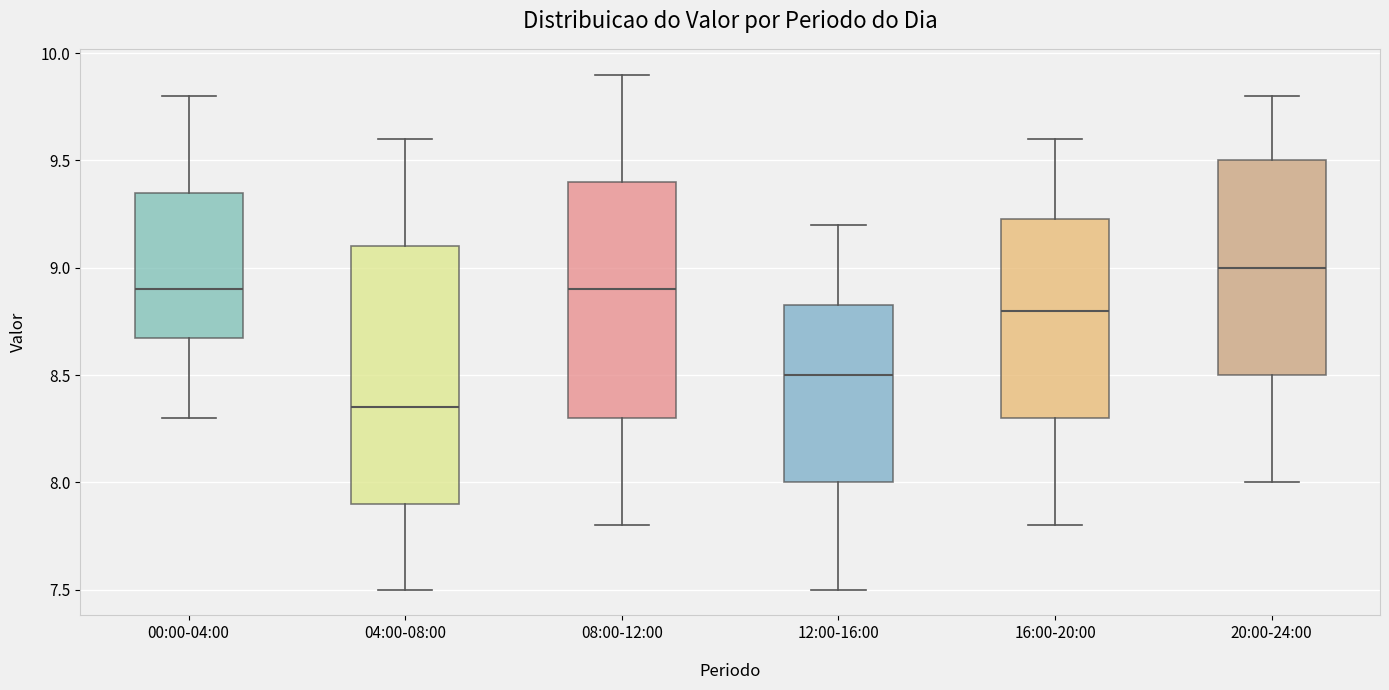

Reading left to right, read every box against the y-axis: the position of its median line, the range the box covers, and the ends of its whiskers. The values are not printed on the chart, so give them approximately, as read against the axis.

00:00-04:00: median 8.90, box 8.70 to 9.35, whiskers 8.30 to 9.80
04:00-08:00: median 8.35, box 7.90 to 9.10, whiskers 7.50 to 9.60
08:00-12:00: median 8.90, box 8.30 to 9.40, whiskers 7.80 to 9.90
12:00-16:00: median 8.50, box 8.00 to 8.85, whiskers 7.50 to 9.20
16:00-20:00: median 8.80, box 8.30 to 9.25, whiskers 7.80 to 9.60
20:00-24:00: median 9.00, box 8.50 to 9.50, whiskers 8.00 to 9.80